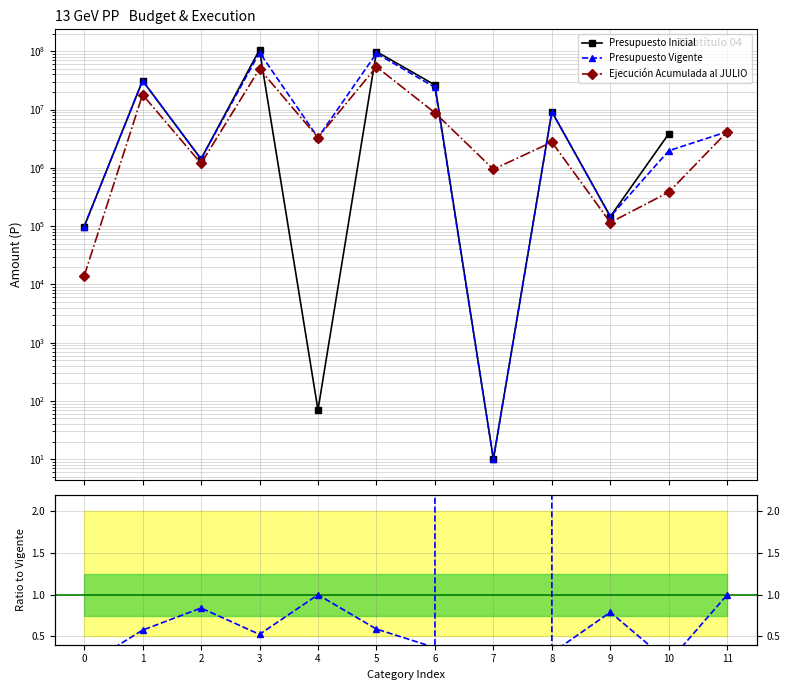

Where is the first local minimum for Ejecución Acumulada al JULIO?

2